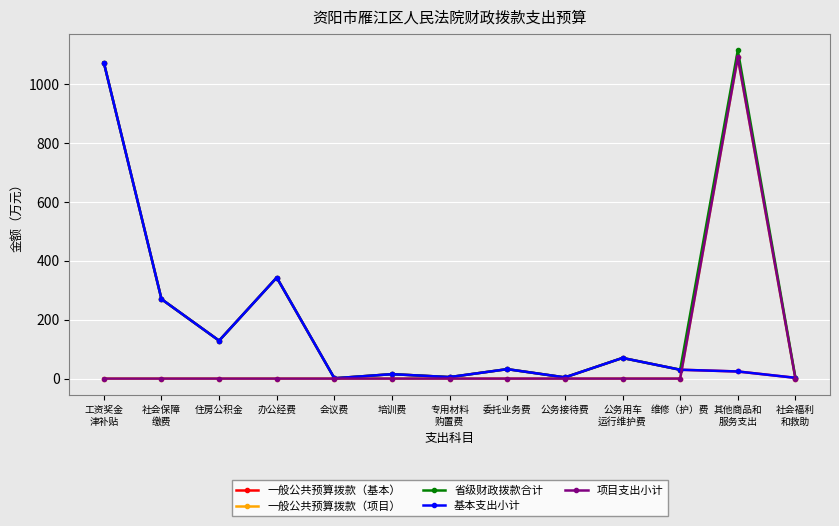

What is the approximate value of 基本支出小计 at 专用材料
购置费?

5.0